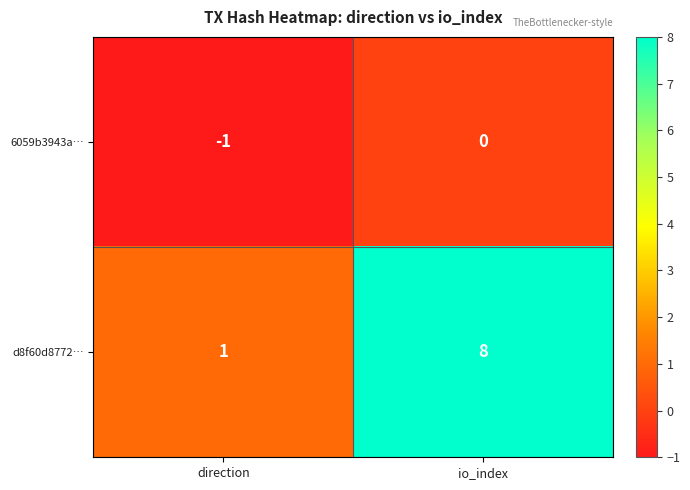

Which series changed the most between direction and io_index?

d8f60d8772…